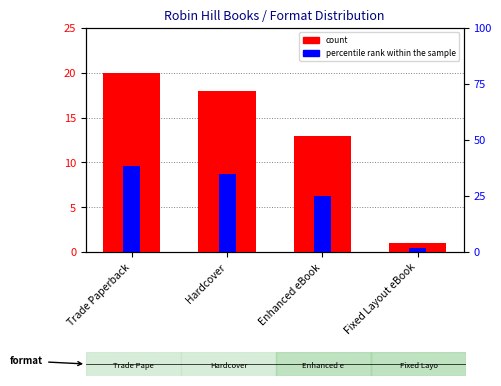

List the labels in order of count value, largest first.

Trade Paperback, Hardcover, Enhanced eBook, Fixed Layout eBook